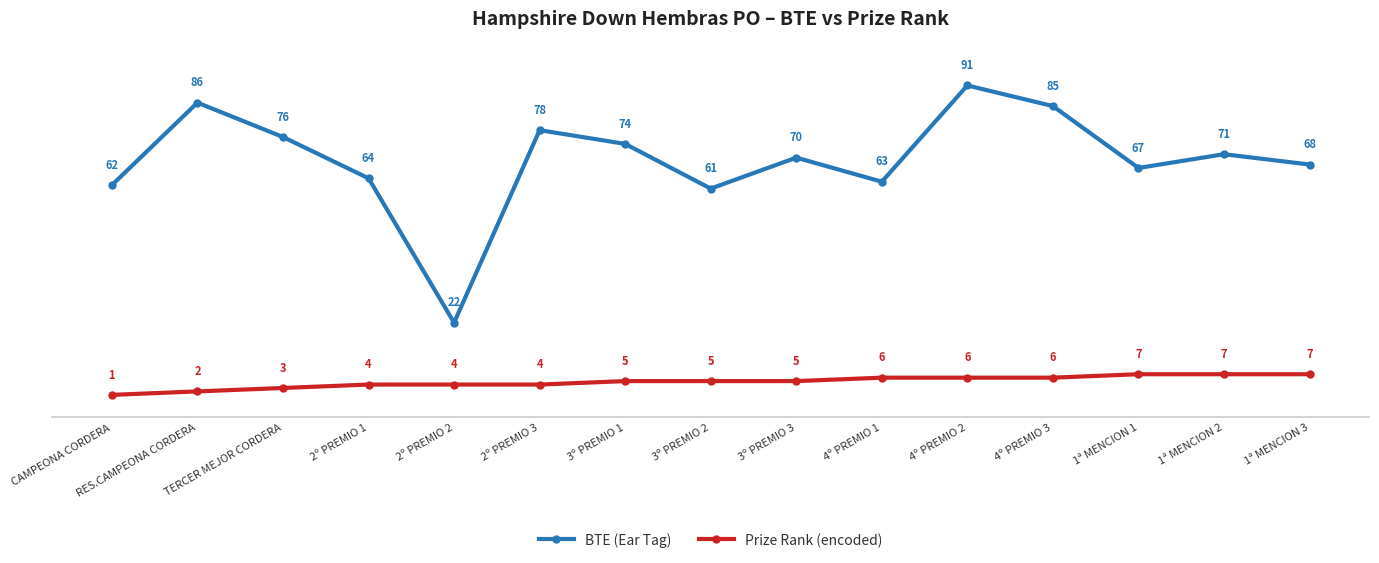

At which label is BTE (Ear Tag) closest to 56?

3º PREMIO 2